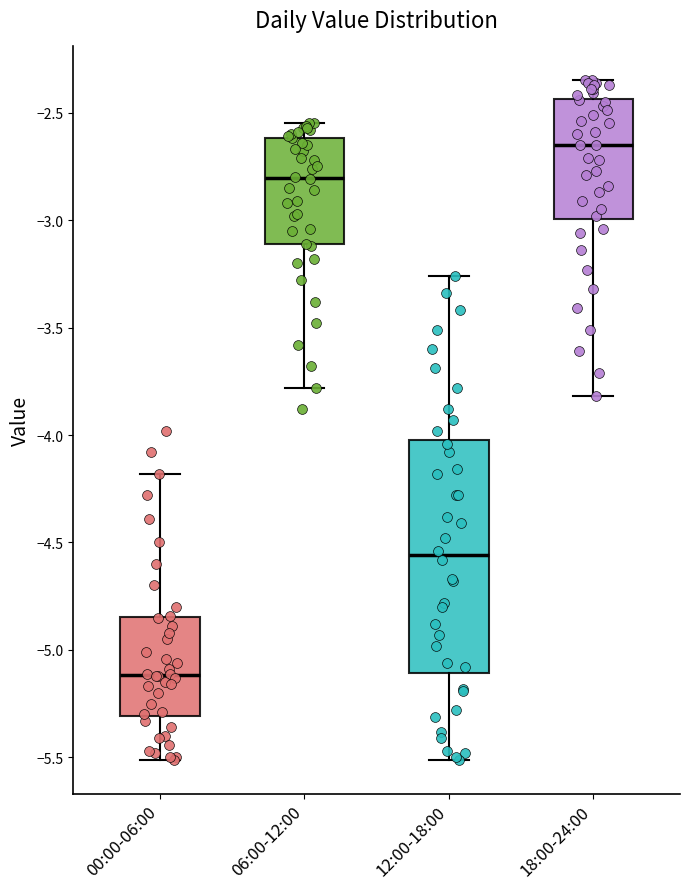

Comparing the boxes themselves (not the whiskers), which one is the tallest?

12:00-18:00